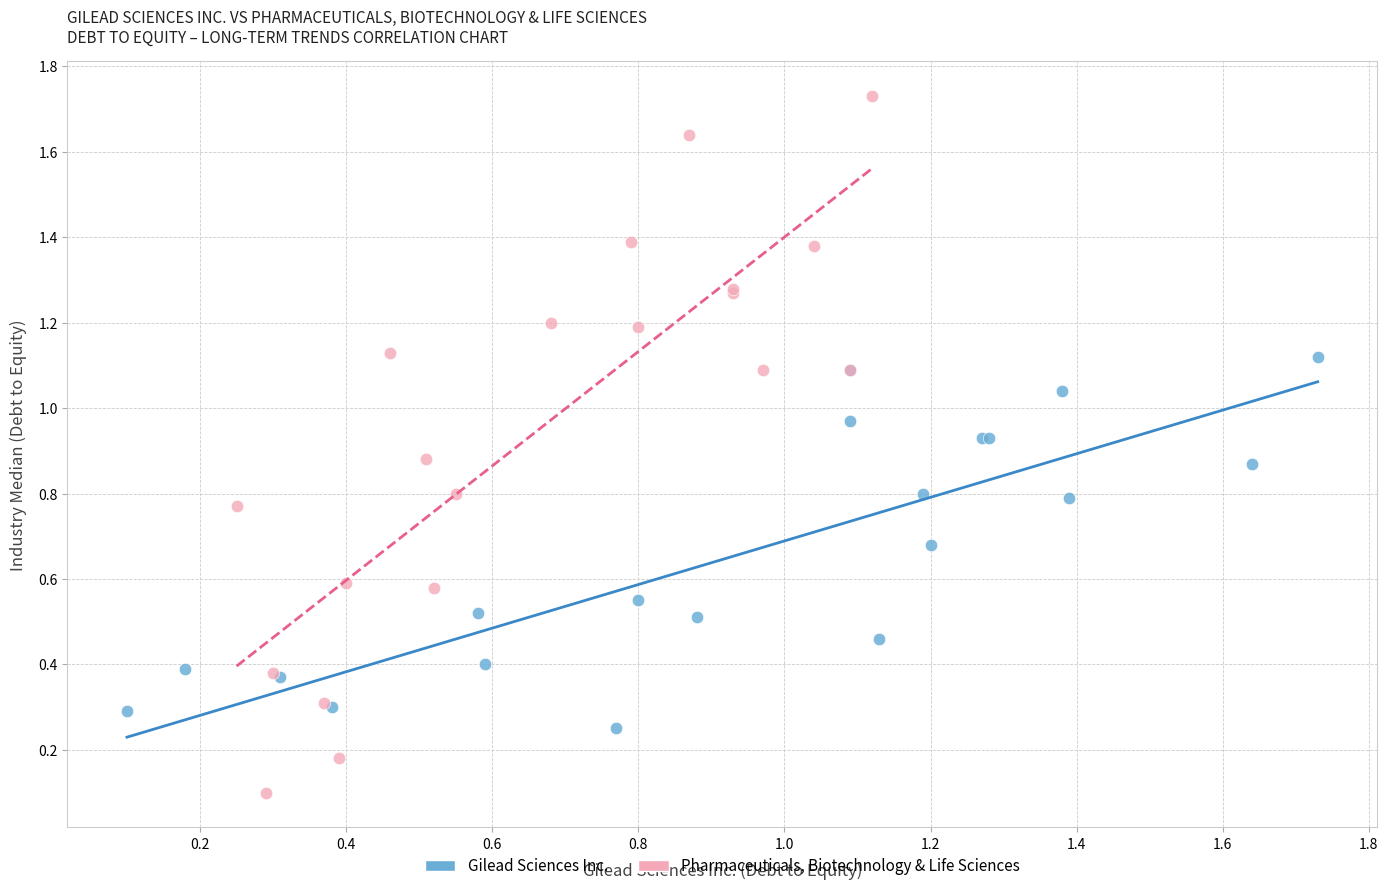

Which series reaches the maximum Y coordinate?

Pharmaceuticals, Biotechnology & Life Sciences